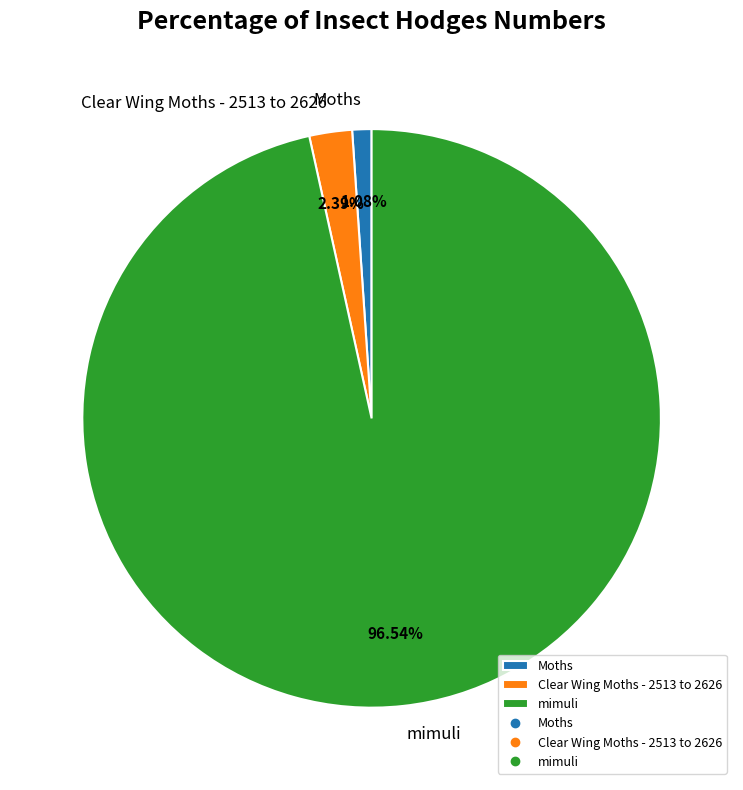

Is it true that Clear Wing Moths - 2513 to 2626 is 2% of the pie?

True